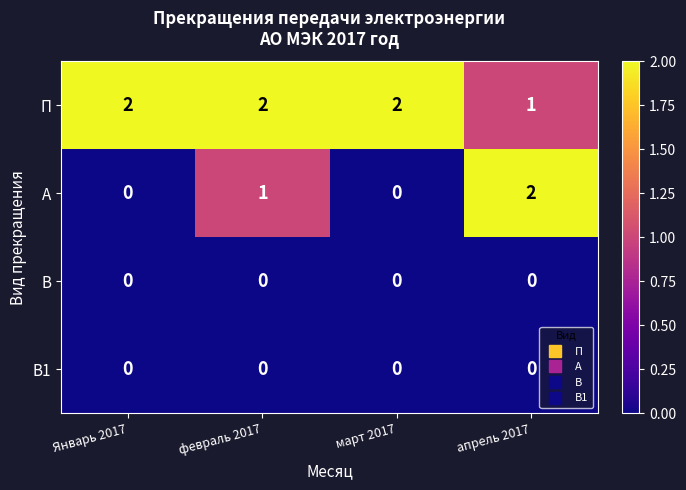

Which series changed the most between Январь 2017 and апрель 2017?

А